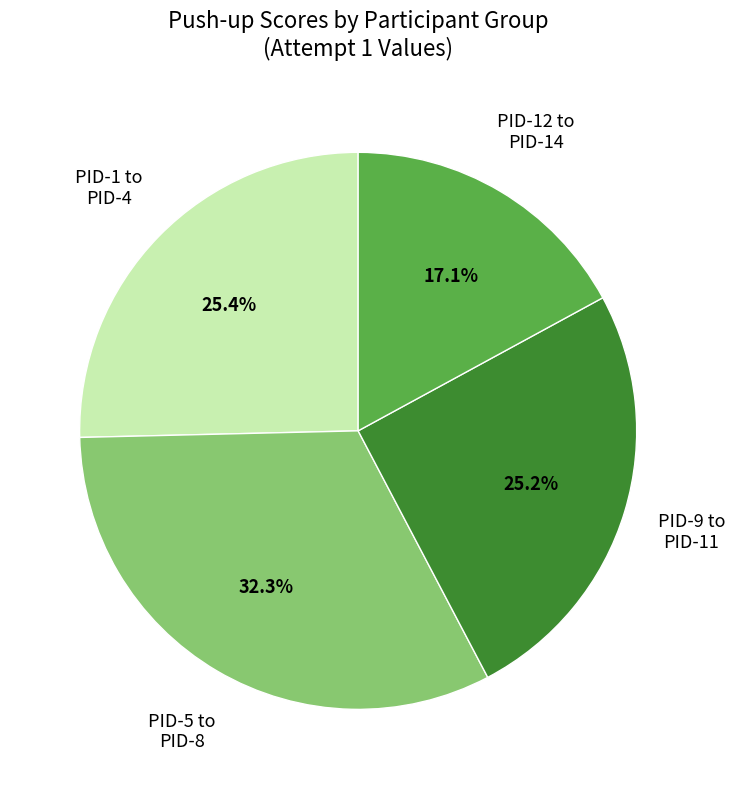

Does any single category account for the majority?

No